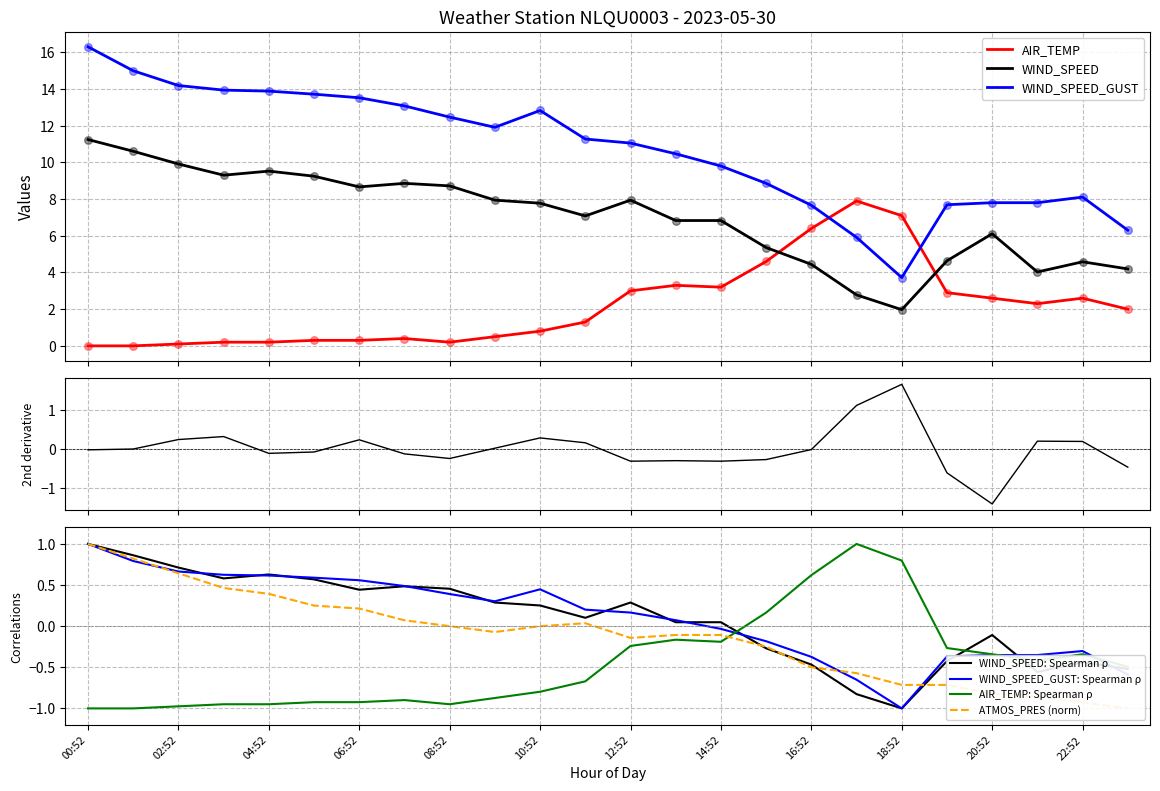

At how many categories does at least one series exceed 8?

17